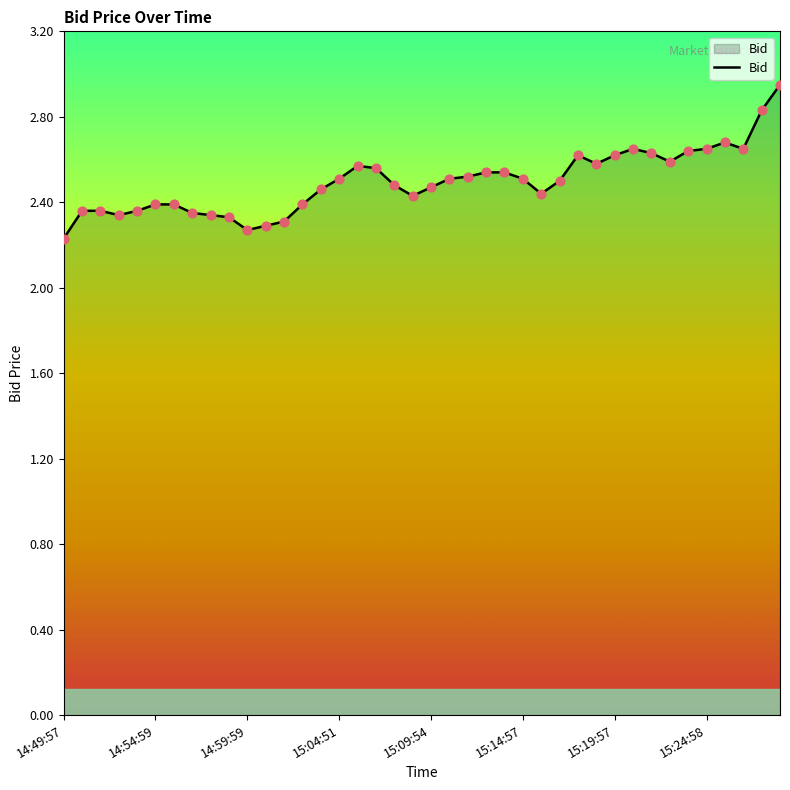

What is the difference between the maximum and minimum values?

0.7